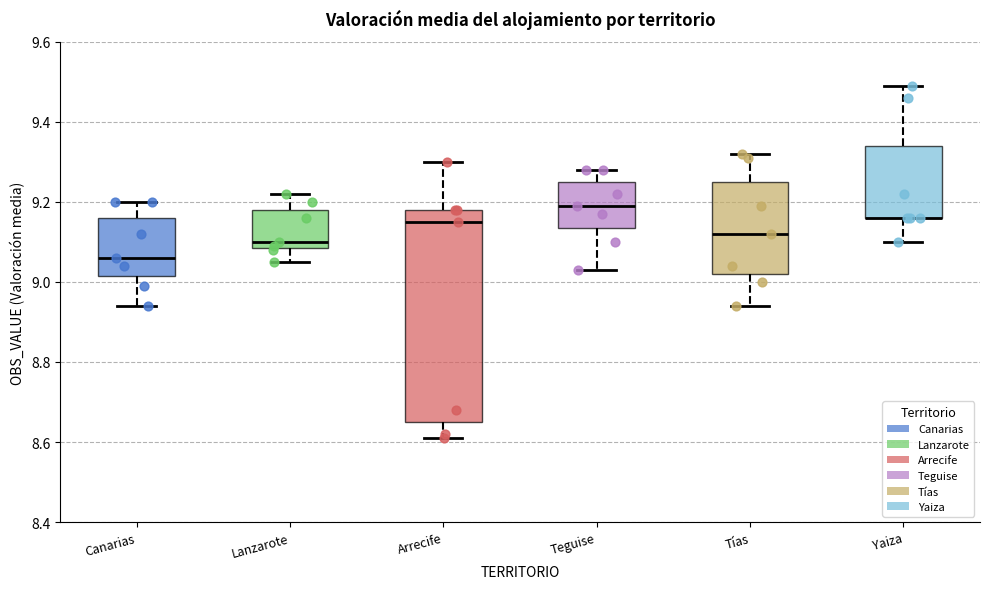

Which box is the tallest, from its lower edge to its upper edge?

Arrecife